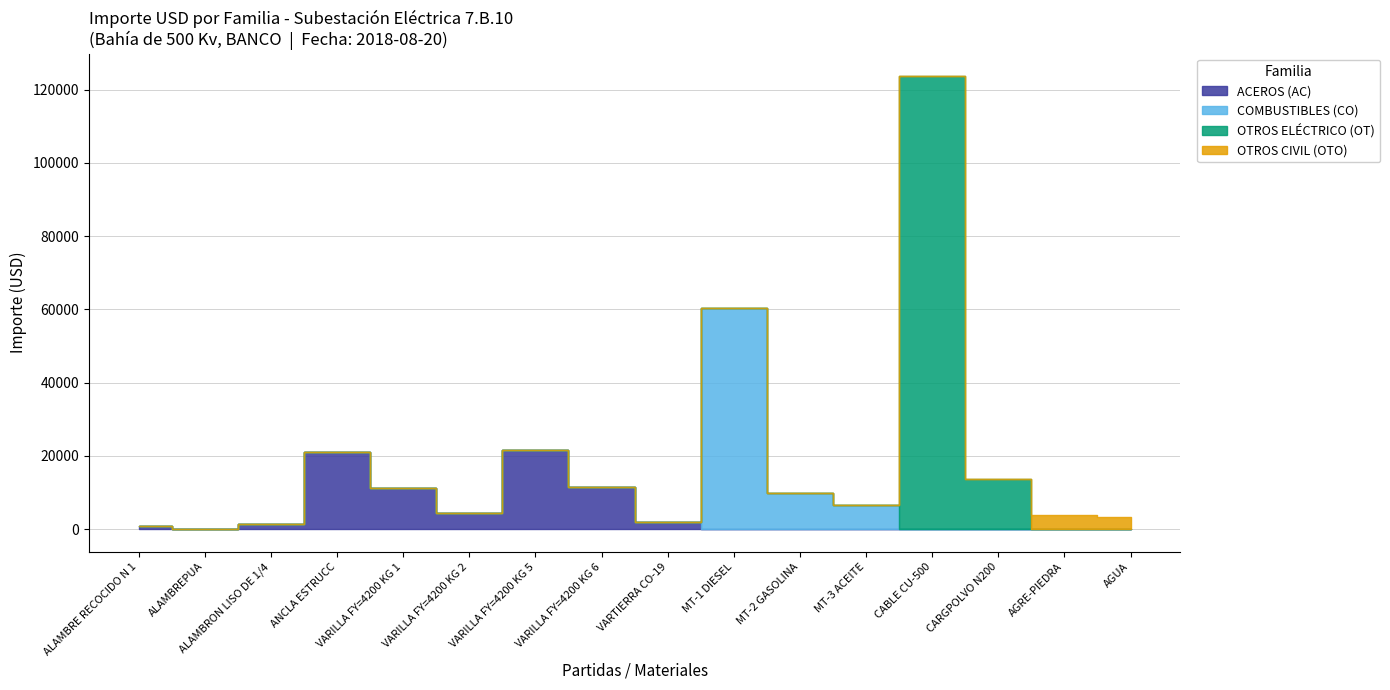

True or false: % Incidencia Ajustado and Total Importe USD intersect in this chart.

False